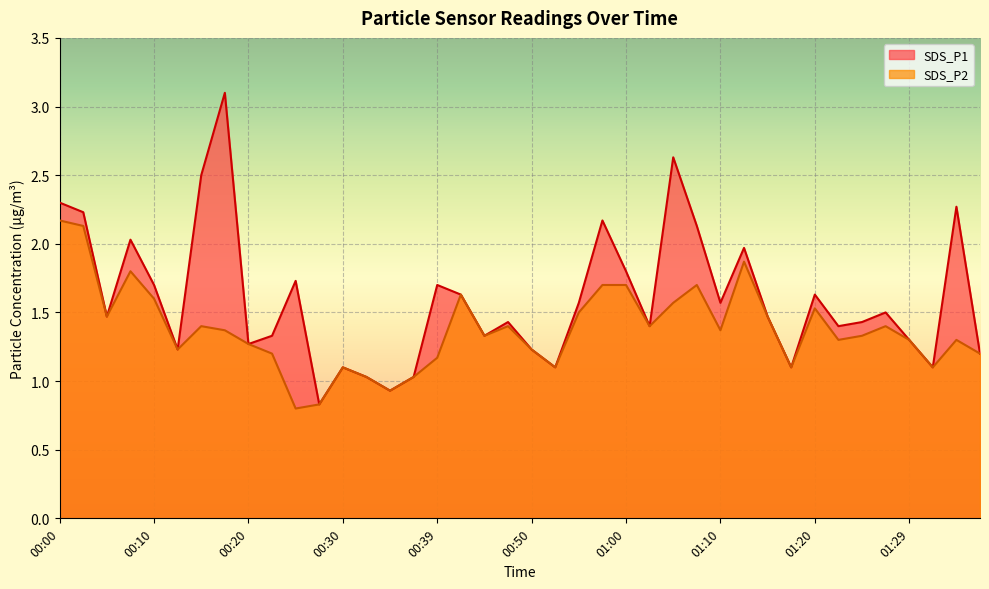

What are all the series names shown in the legend?

SDS_P1, SDS_P2